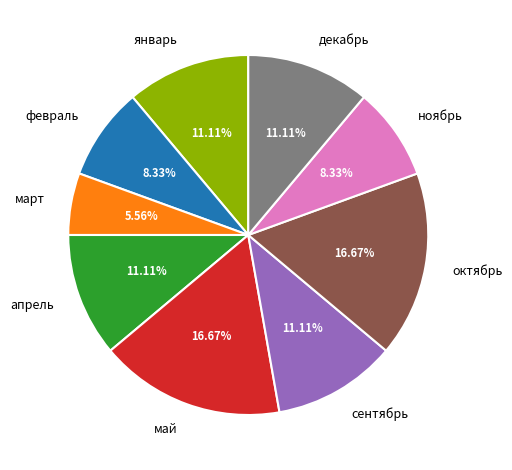

Which has a higher value, январь or октябрь?

октябрь